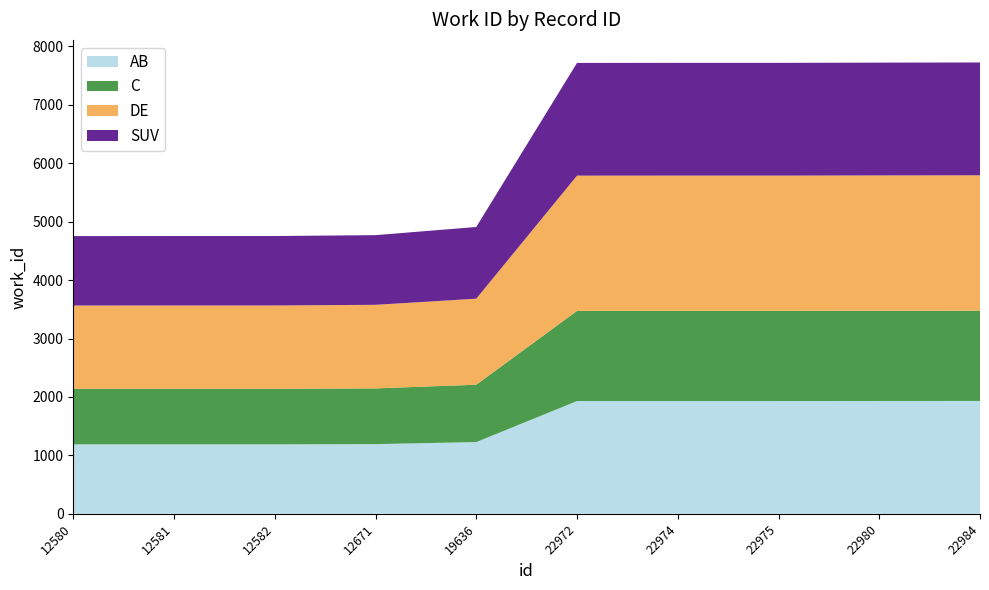

Reading left to right, extract all data points from this chart.

4753	4754	4754	4769	4909	7717	7718	7718	7722	7725